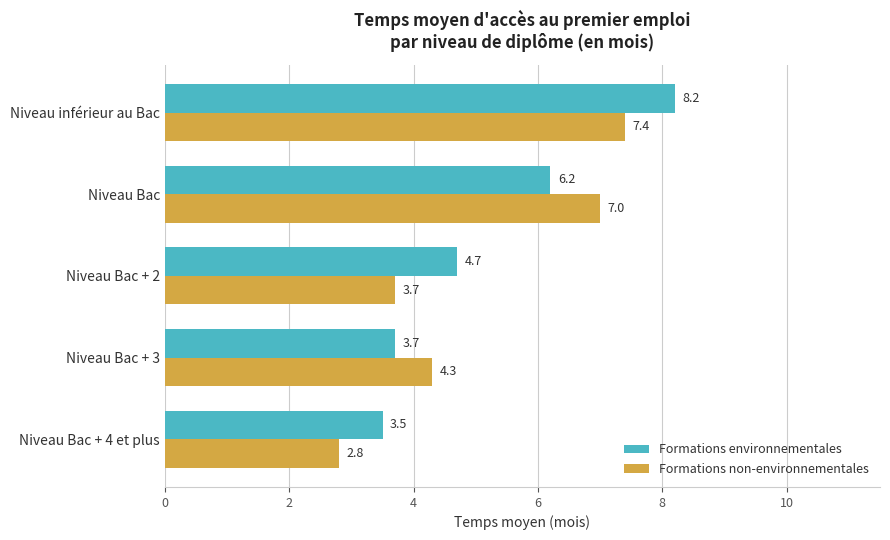

At how many categories does at least one series exceed 6?

2